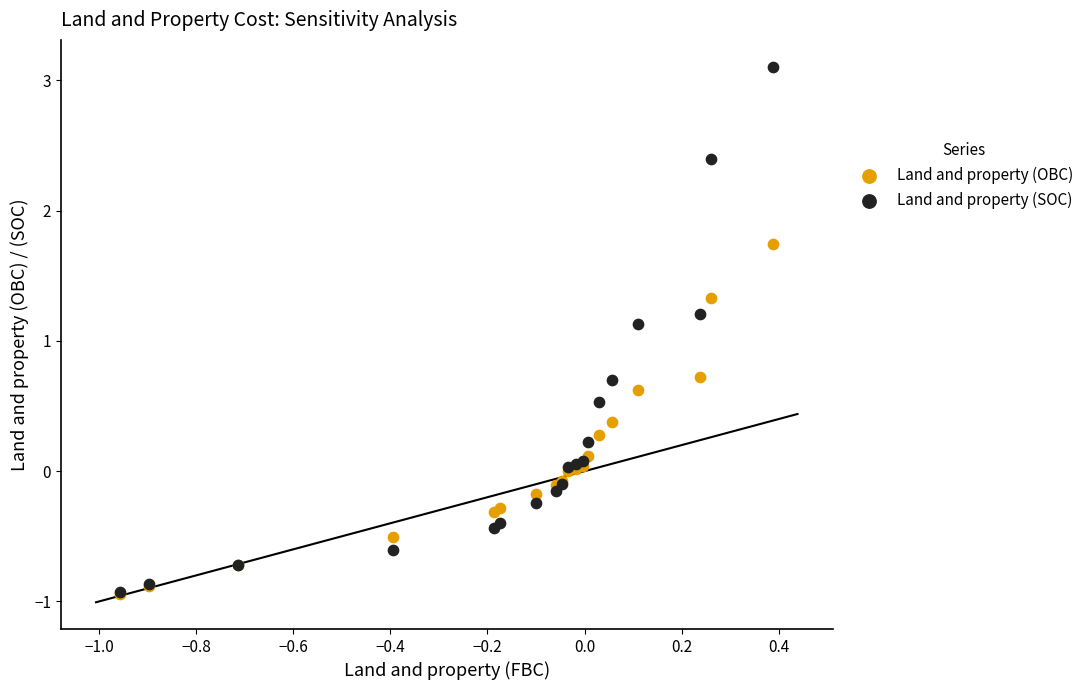

In the Land and property (SOC) series, what Y value is closest to 1?

1.1